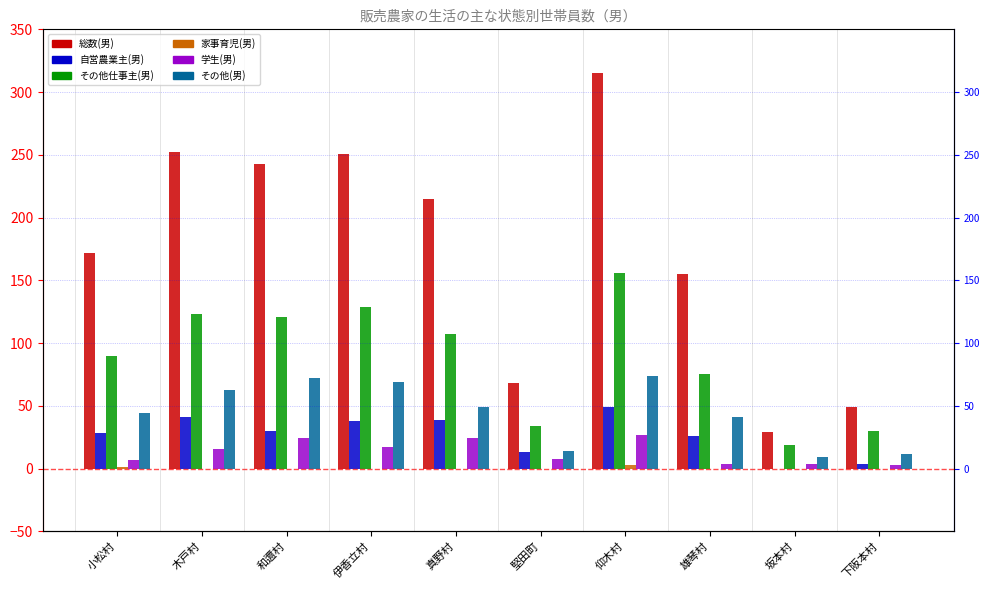

Is the value of 学生(男) at 坂本村 greater than the value of その他仕事主(男) at 下阪本村?

No